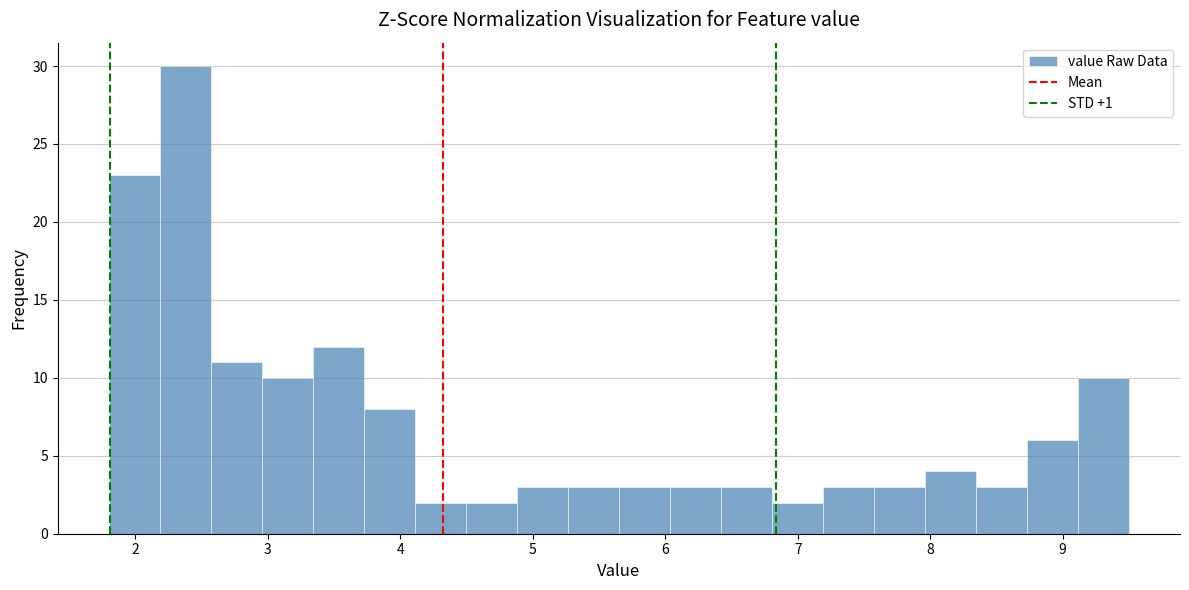

Read against the x-axis, roughly where is the centre of the tallest bar?

2.4